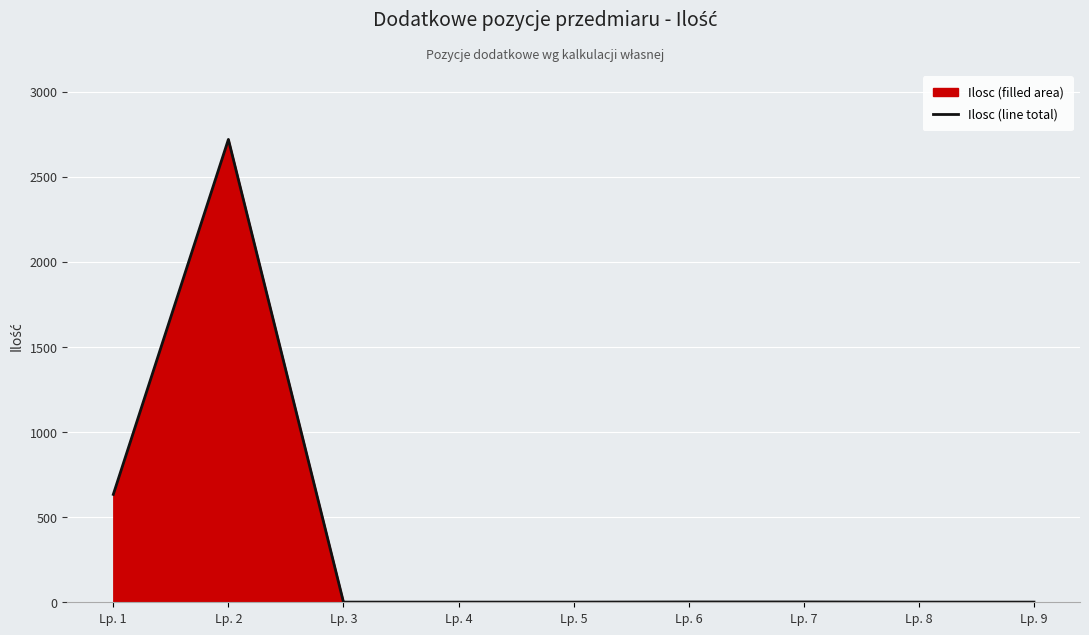

What is the difference between the maximum and minimum values?

2719